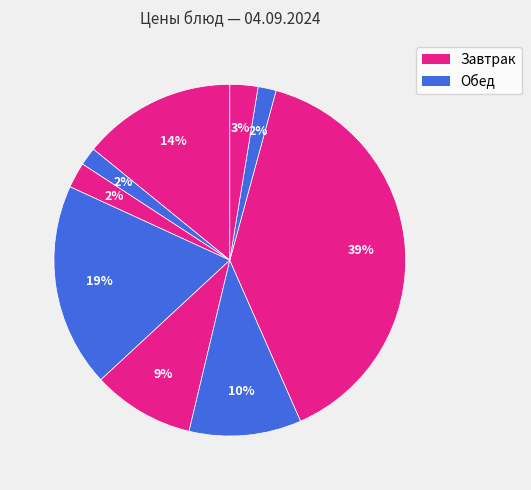

How many segments does this pie chart have?

9